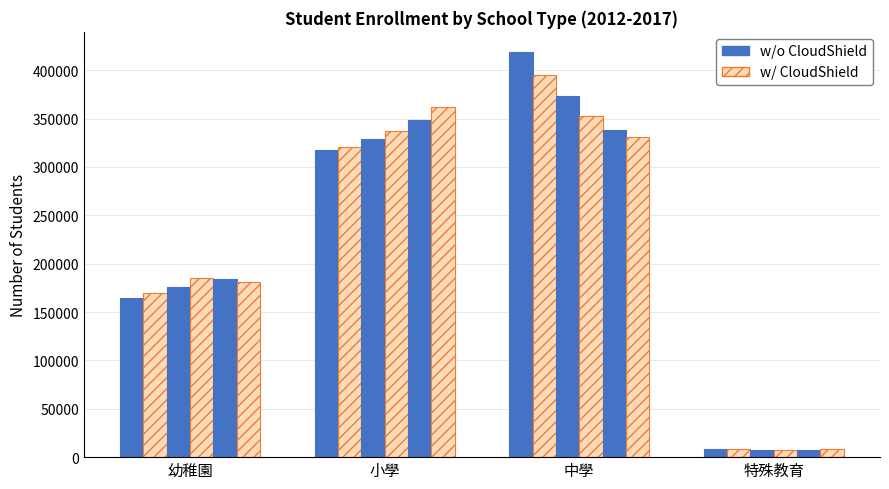

Reading left to right, transcribe all the data shown in this chart.

2012: 164764	317442	418787	8021
2013: 169843	320918	395345	7965
2014: 176397	329300	373131	7760
2015: 185398	337558	352609	7847
2016: 184032	349008	338152	7843
2017: 181147	362049	330804	8002